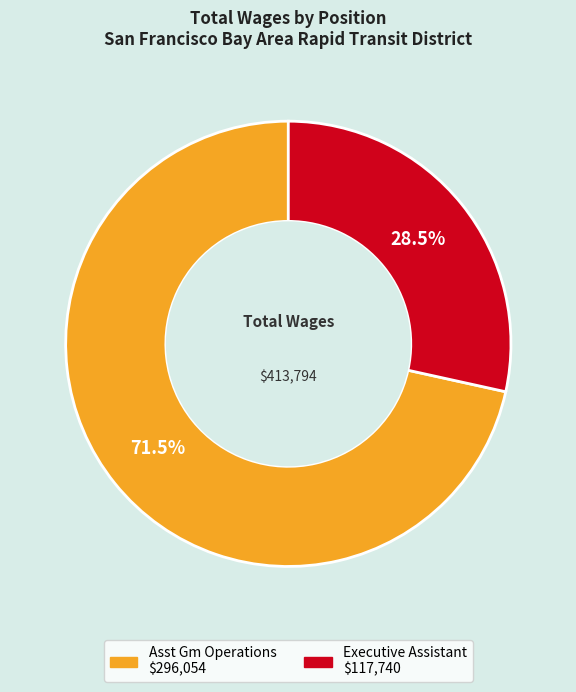

How many slices are in this pie chart?

2